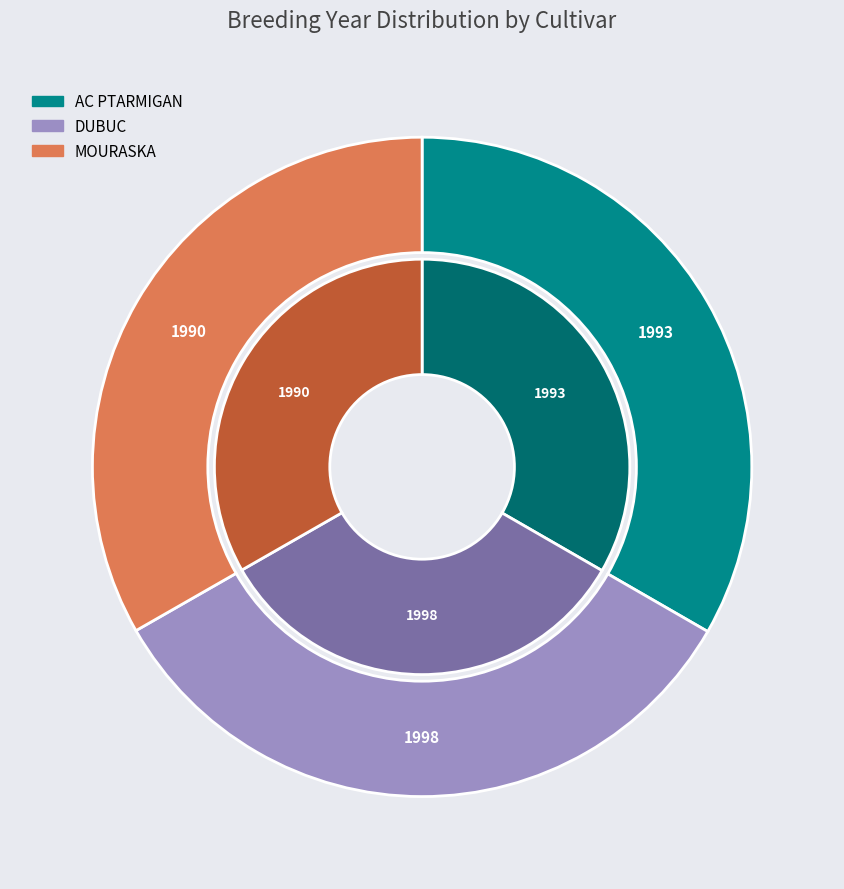

Which slice is the largest?

DUBUC